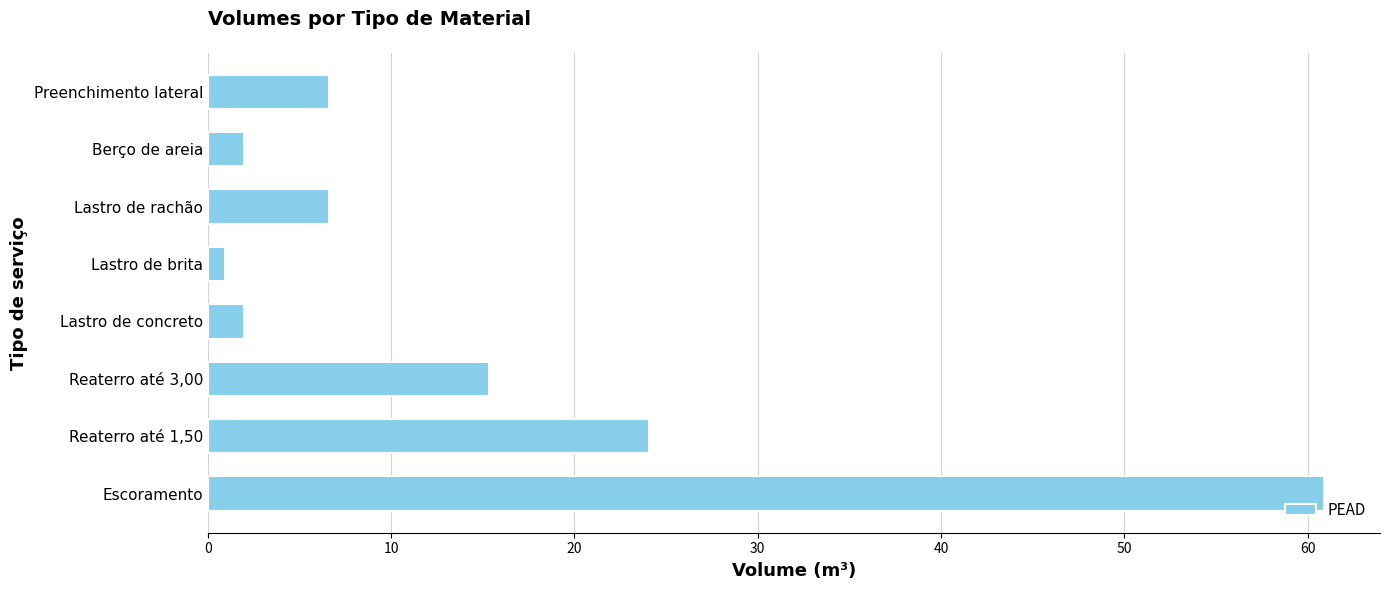

Is it true that the value at Escoramento is 82.7?

False